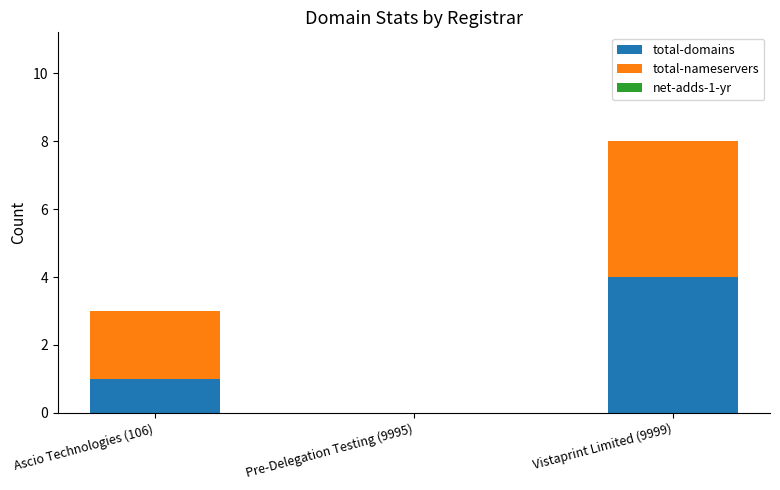

What is the total value across all series at Vistaprint Limited (9999)?

8